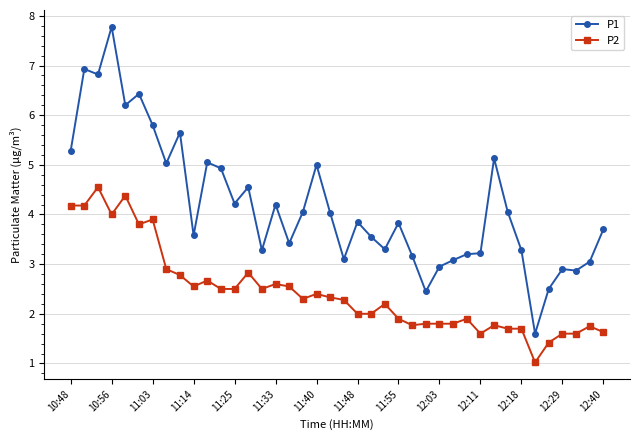

What is the value of the P1 point at the 21st from the left?

3.1